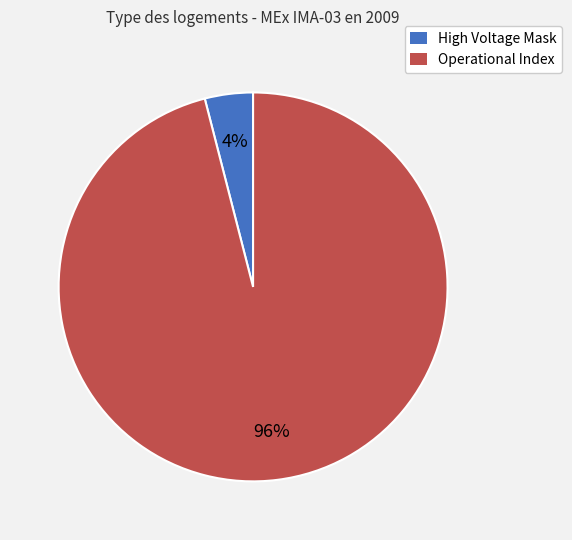

Combined, do High Voltage Mask and Operational Index account for over 50%?

Yes